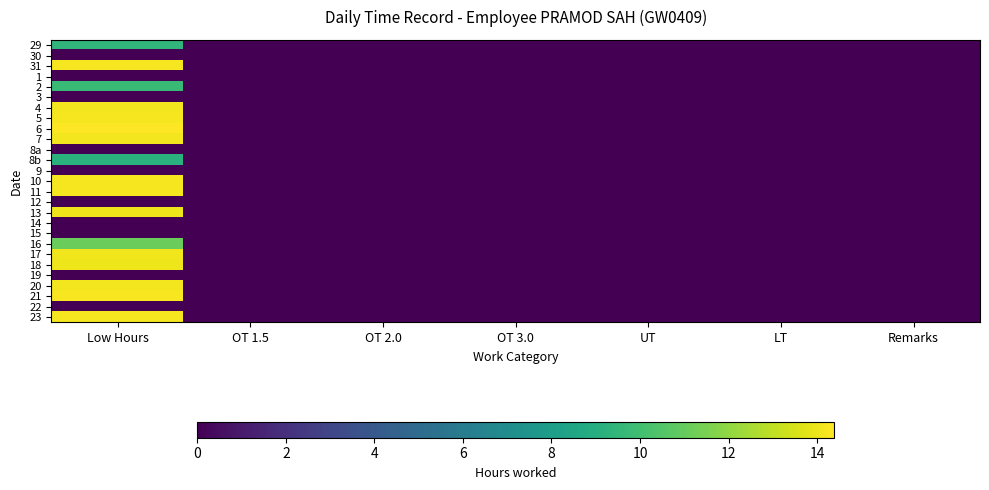

At how many categories does at least one series exceed 1?

1